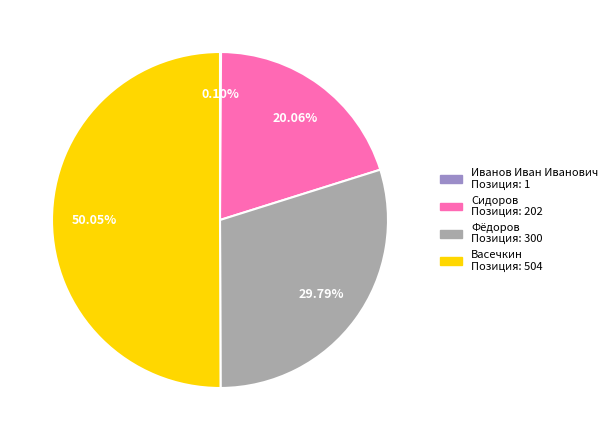

Is there a majority slice in this chart?

Yes